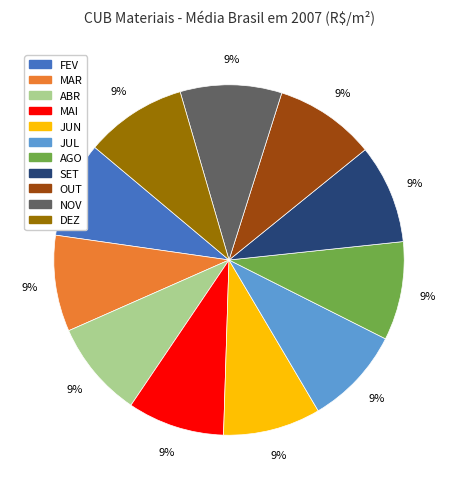

To the nearest percent, what is the average slice percentage?

9%